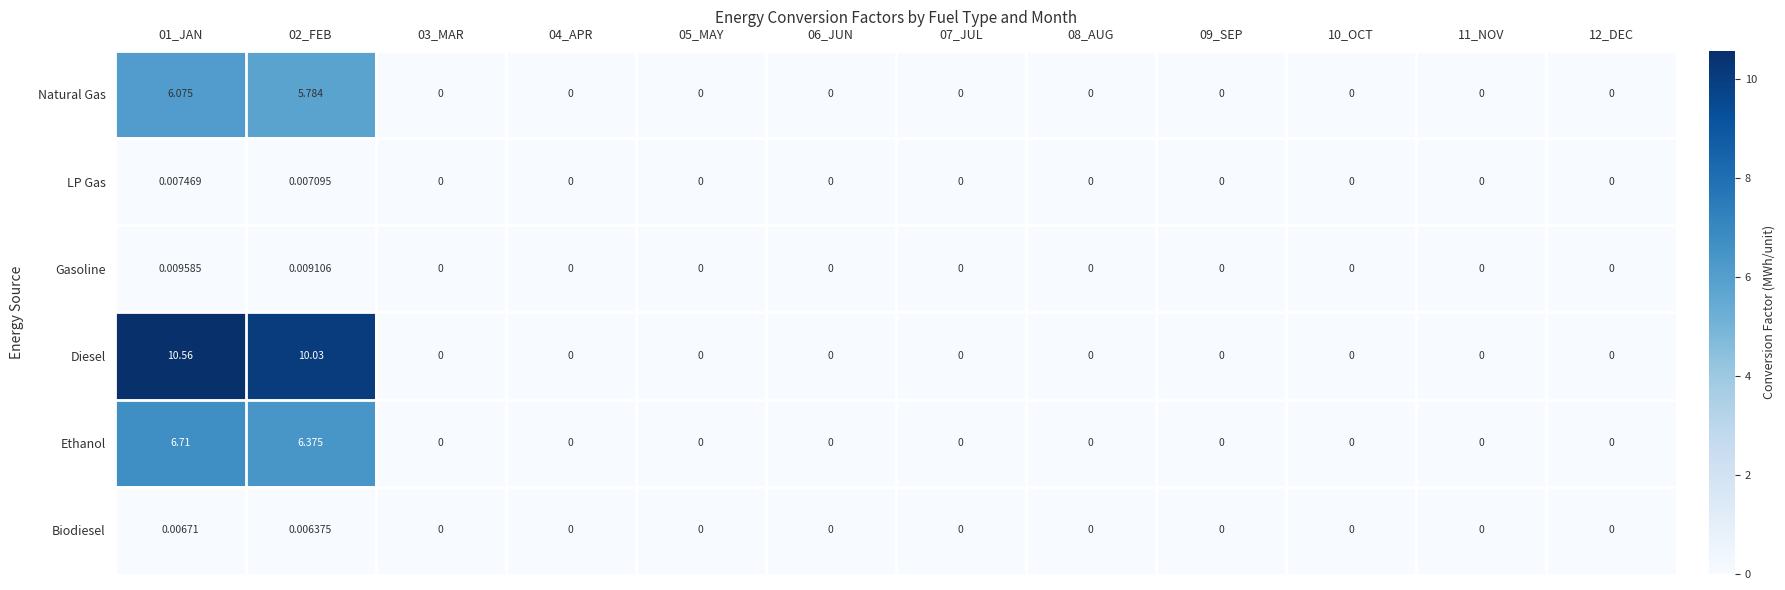

Which series has the largest total across all categories?

Diesel